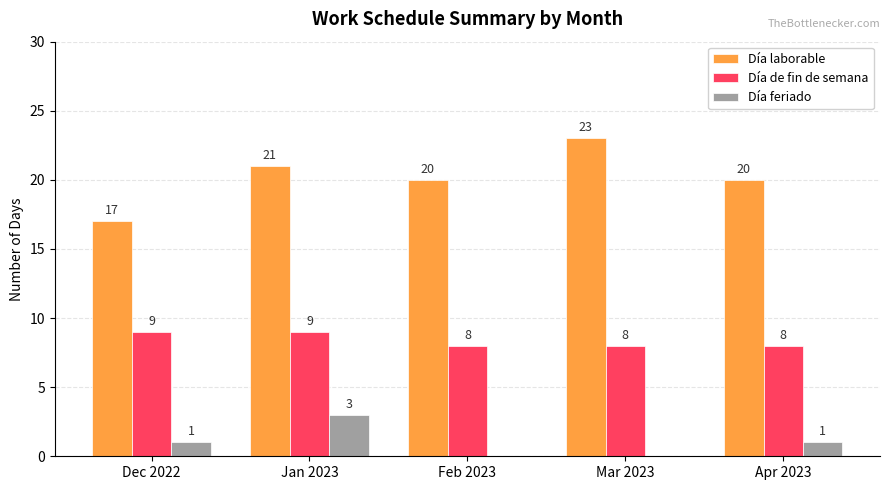

Is it true that Día de fin de semana equals 13 at Jan 2023?

False